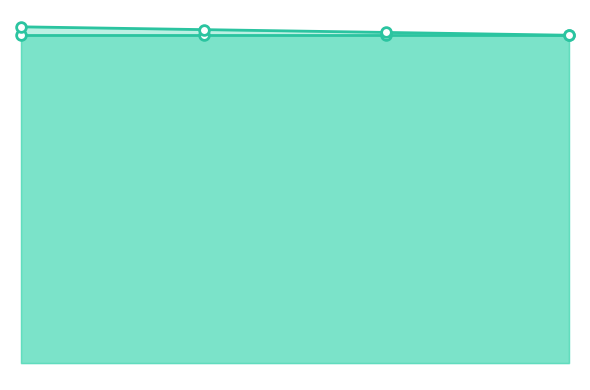

Does the chart display data point markers on the line(s)?

Yes